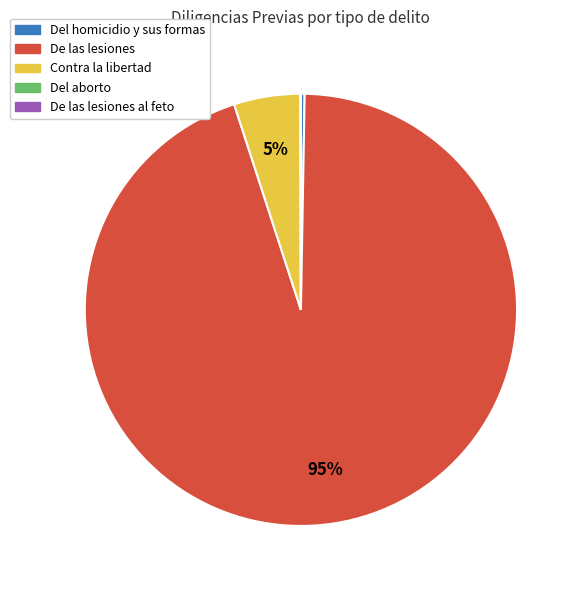

To the nearest percent, what portion does Contra la libertad represent?

5%